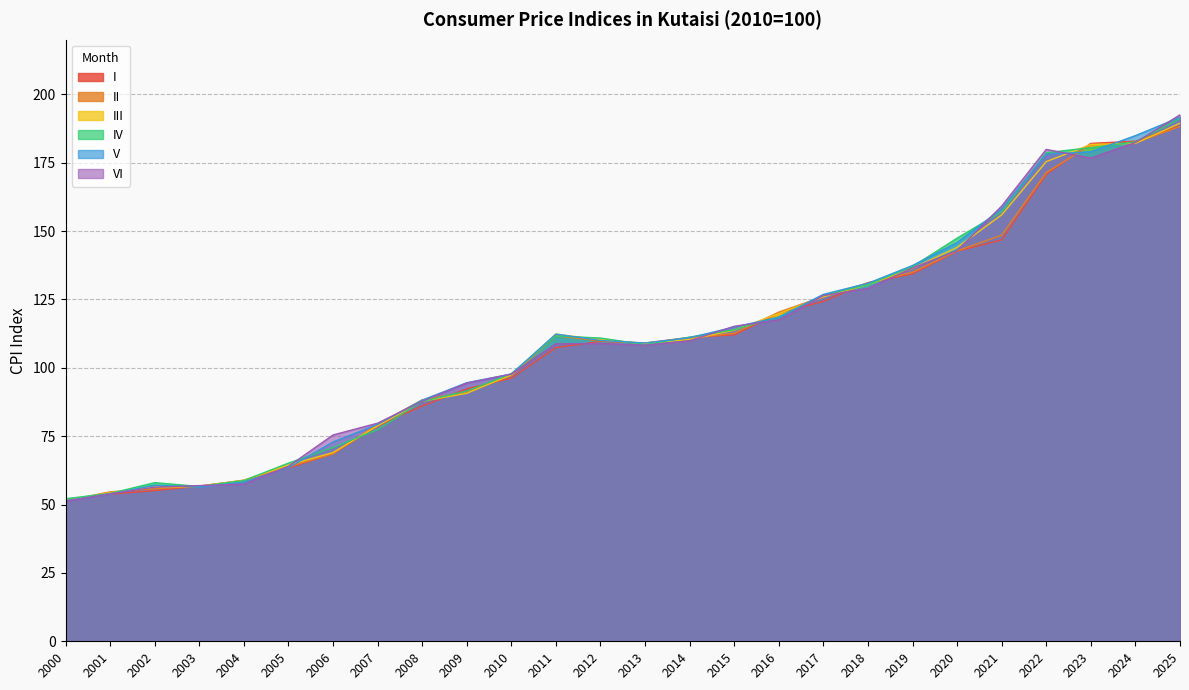

How many intersections are there between I and V?

11